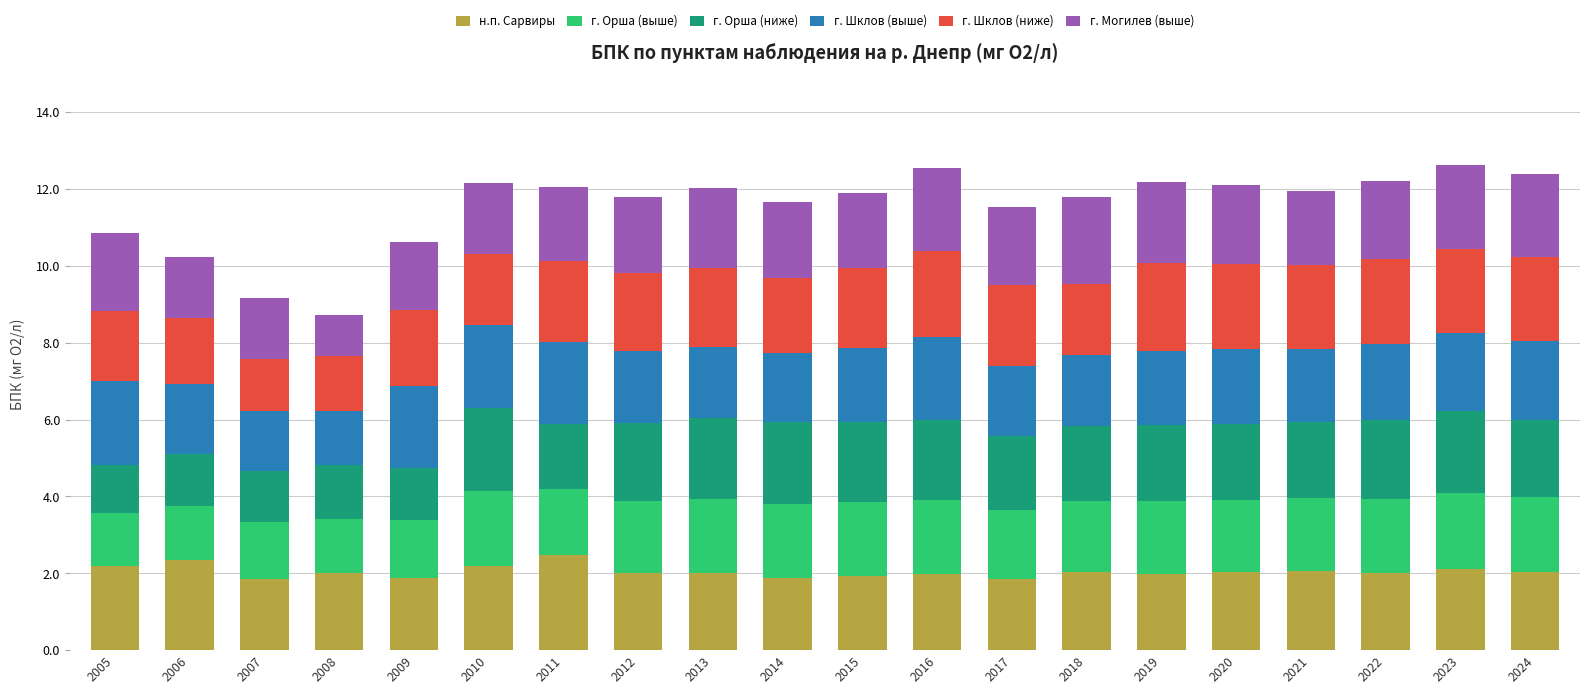

Are the bars horizontal?

No